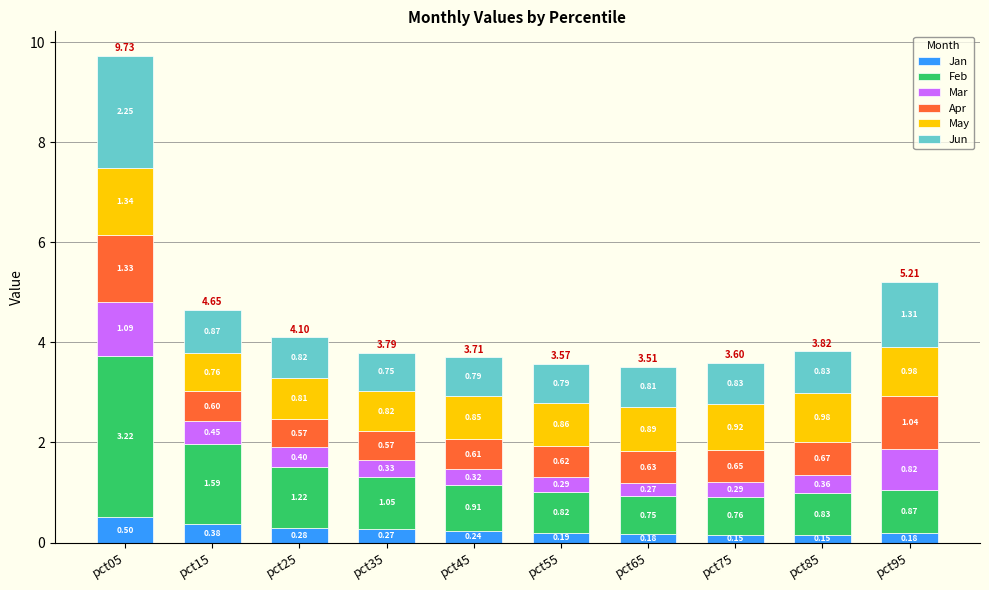

Are the bars horizontal?

No